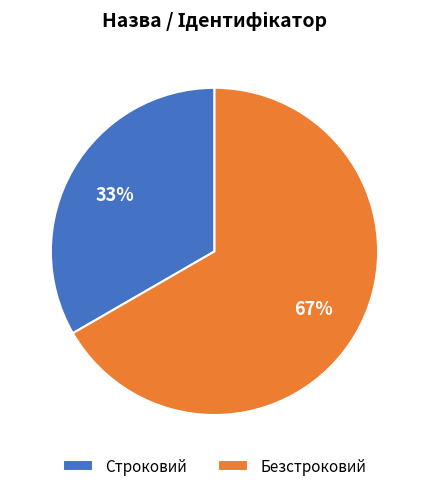

Do Безстроковий and Строковий together represent more than half of the pie?

Yes